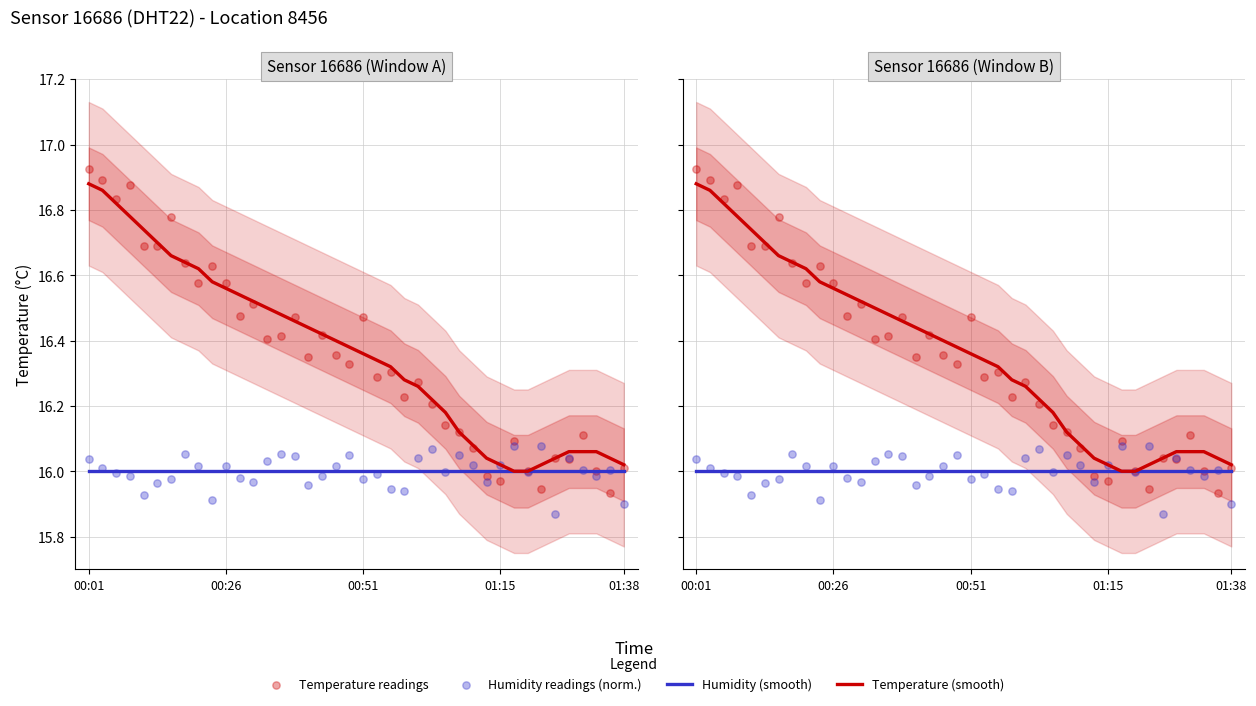

Which series has the largest Y range (max minus min)?

Temperature readings